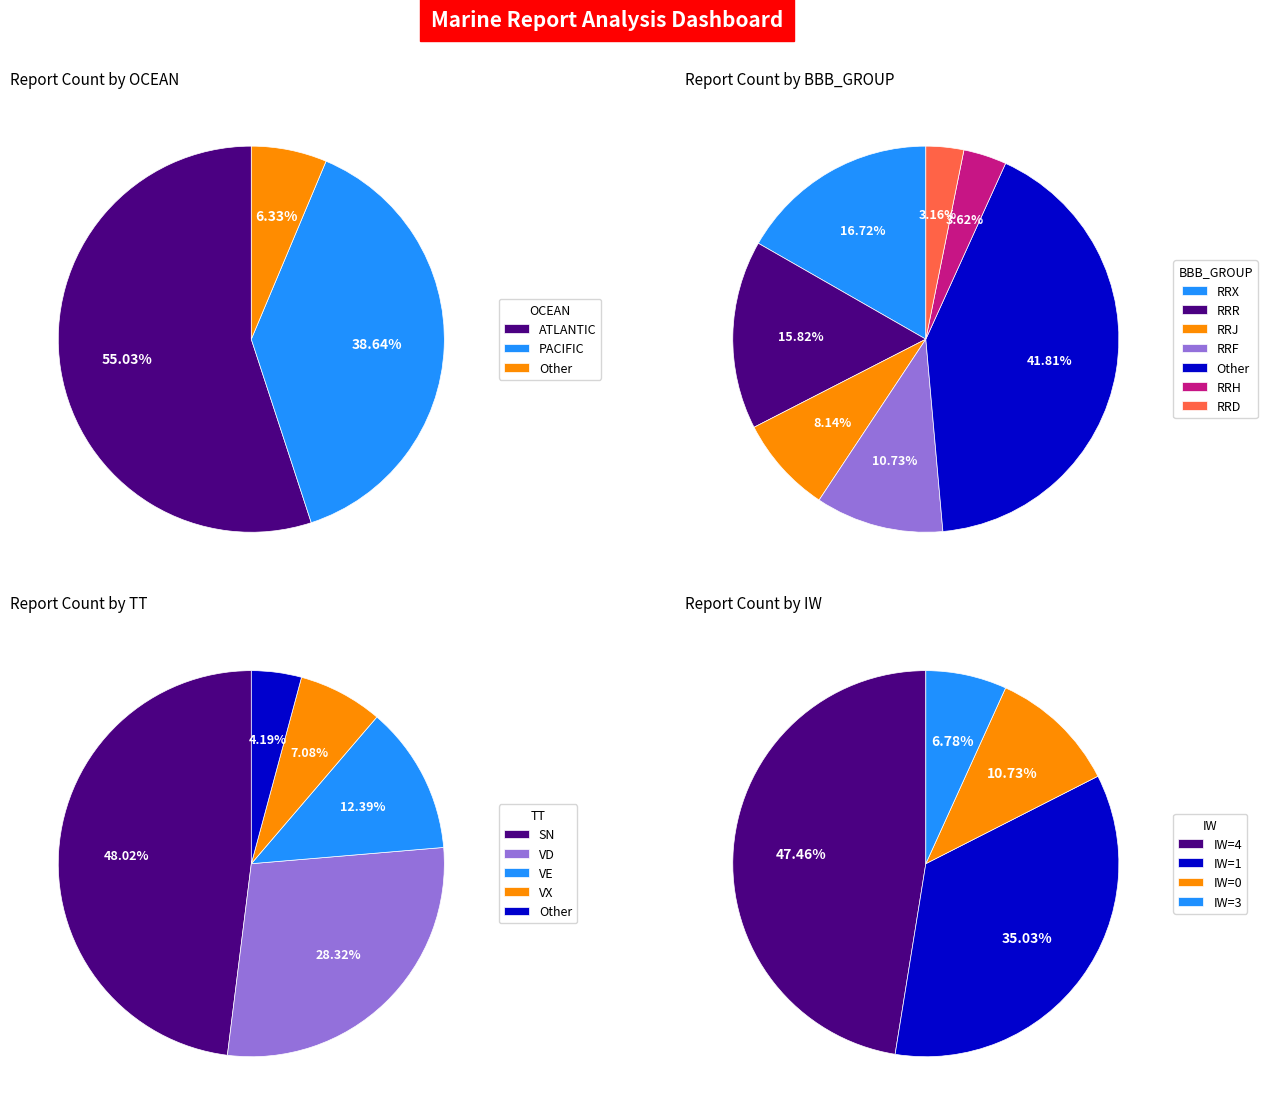

Does any single category account for the majority?

No